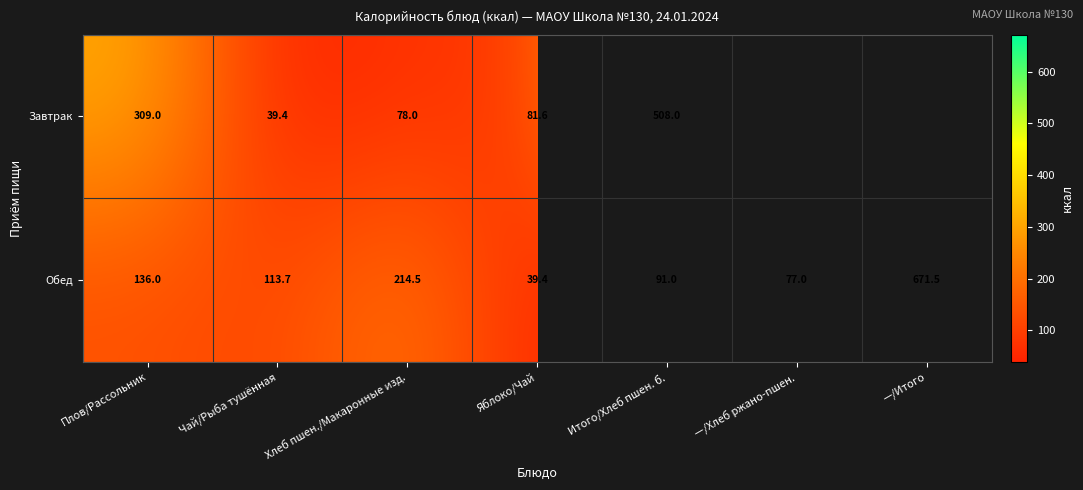

At which label does Обед reach its peak?

—/Итого